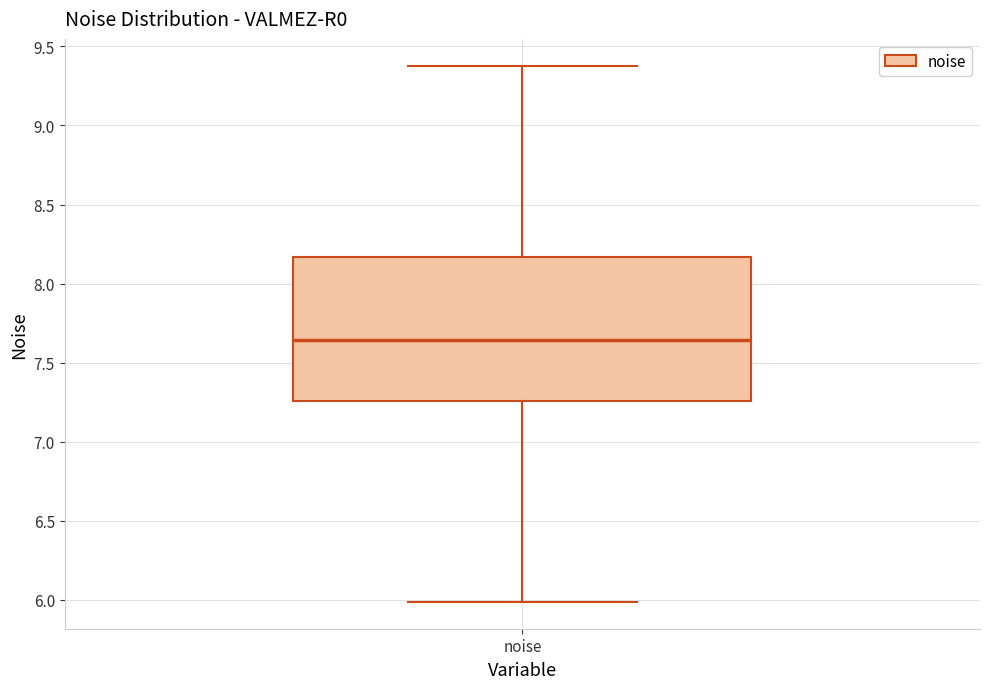

Where does the lower whisker of the box for noise end on the y-axis? The values are not printed on the chart, so give them approximately, as read against the axis.

6.00